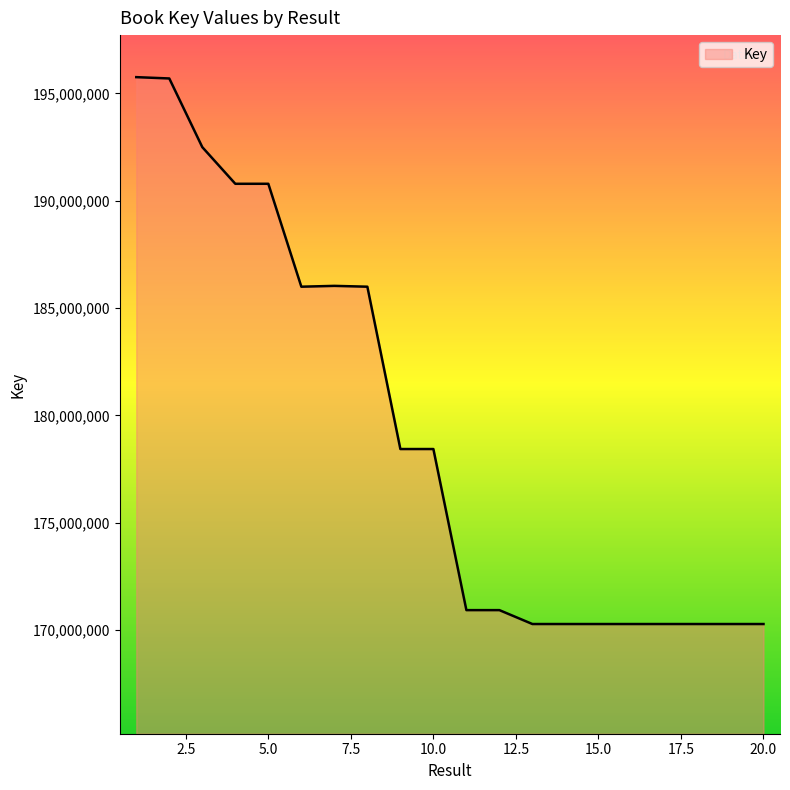

What is the minimum value shown in the chart?

170286355